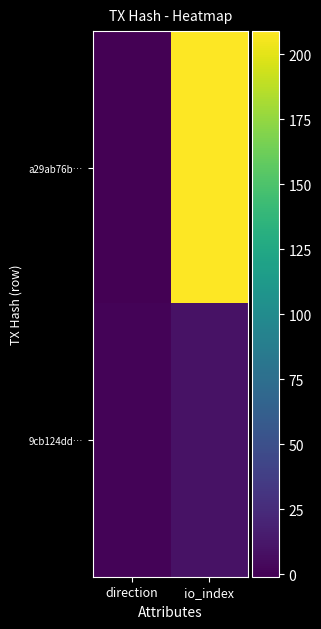

At which category is the sum across all series the highest?

io_index